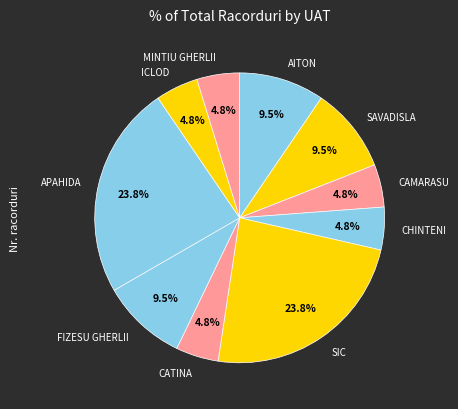

Is there any slice that represents more than half of the pie?

No